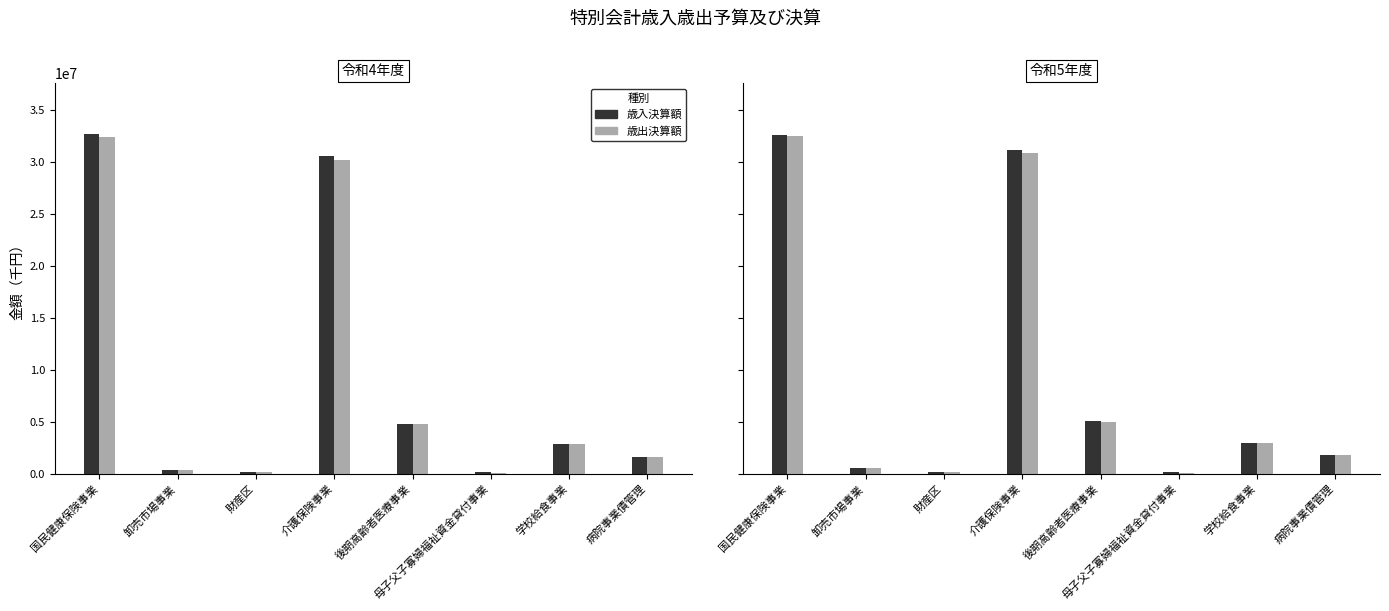

What is the maximum value shown in the chart?

32588247